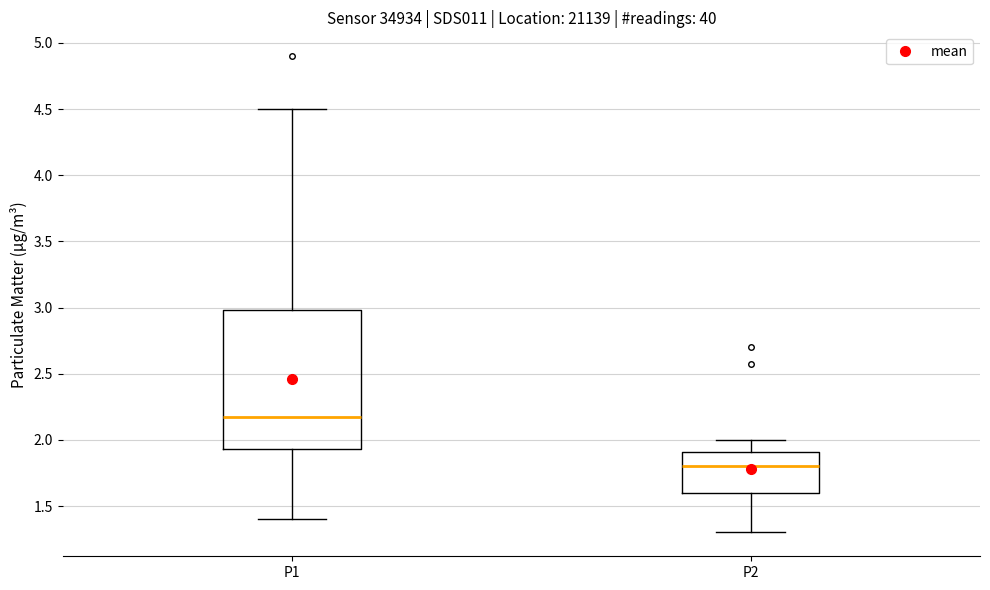

Reading left to right, transcribe this box plot: for each box, give where its median line is, the range the box spans, and where its two whiskers end, as read against the y-axis. The values are not printed on the chart, so give them approximately, as read against the axis.

P1: median 2.15, box 1.95 to 3.00, whiskers 1.40 to 4.50
P2: median 1.80, box 1.60 to 1.90, whiskers 1.30 to 2.00